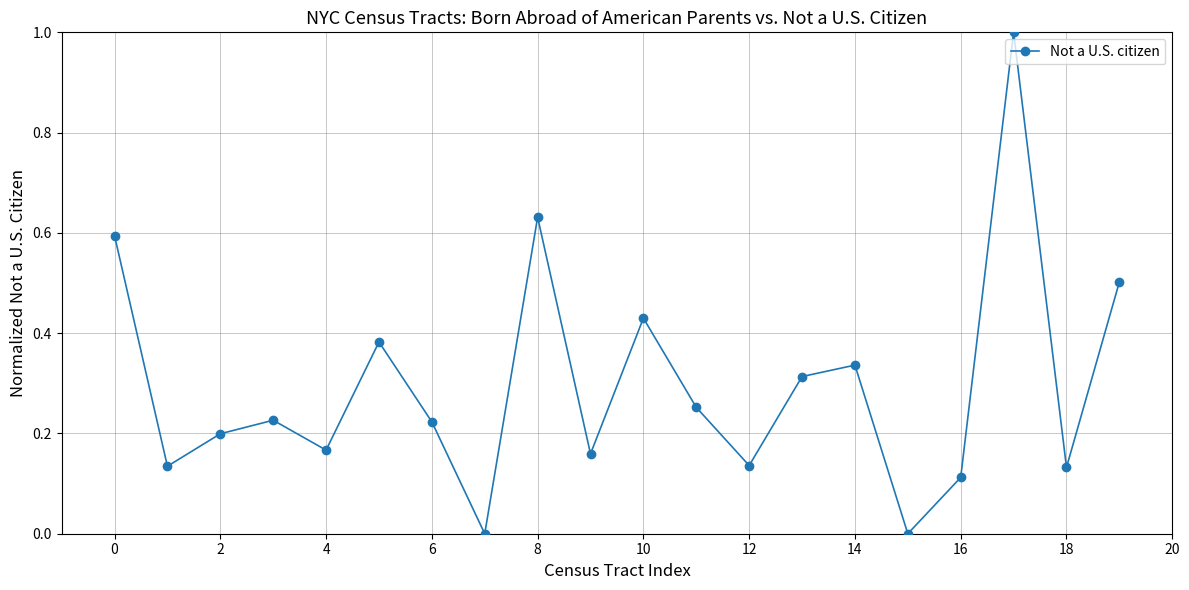

How many points are lower than both their immediate neighbors (excluding endpoints)?

7